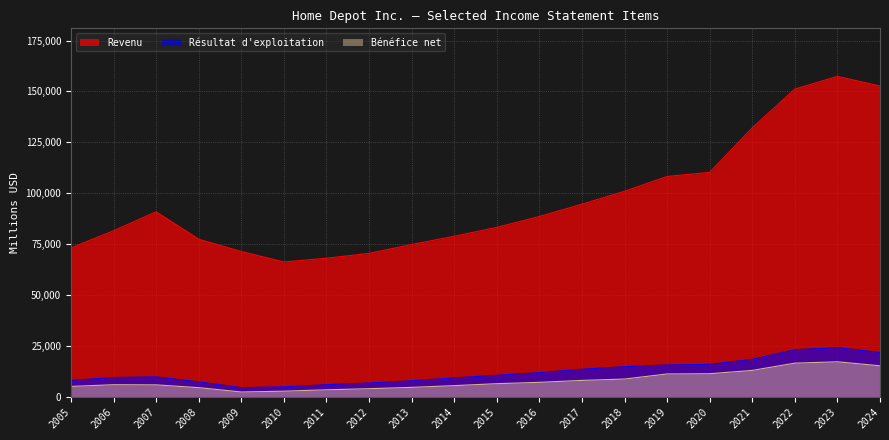

How many interior local valleys does the Bénéfice net series have?

1